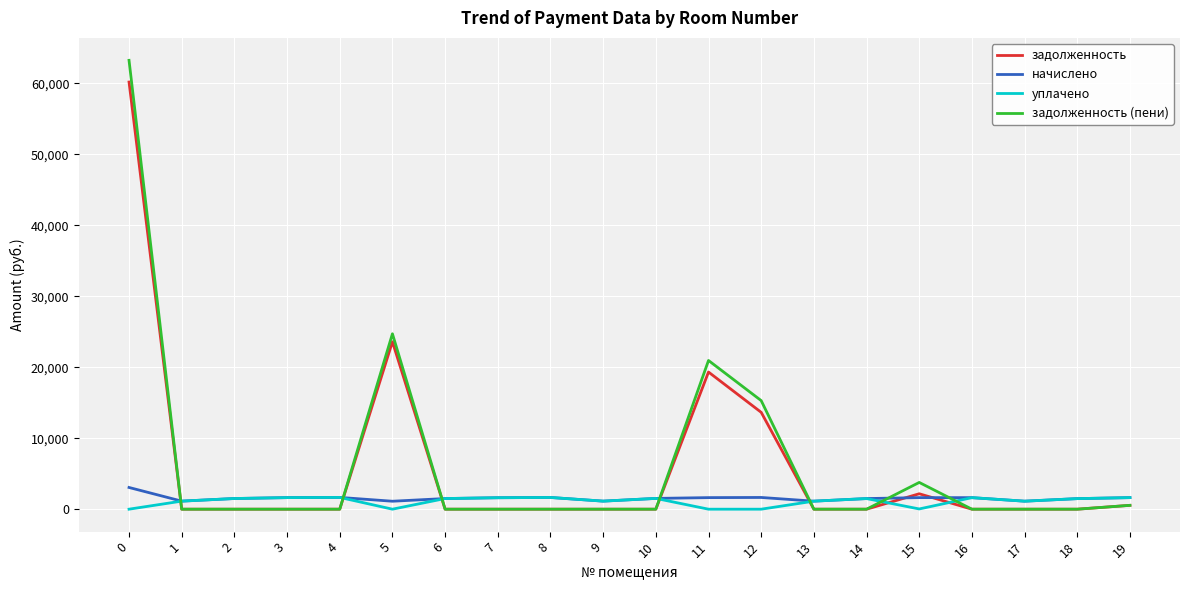

Is it true that уплачено equals 1614.9 at 7?

True